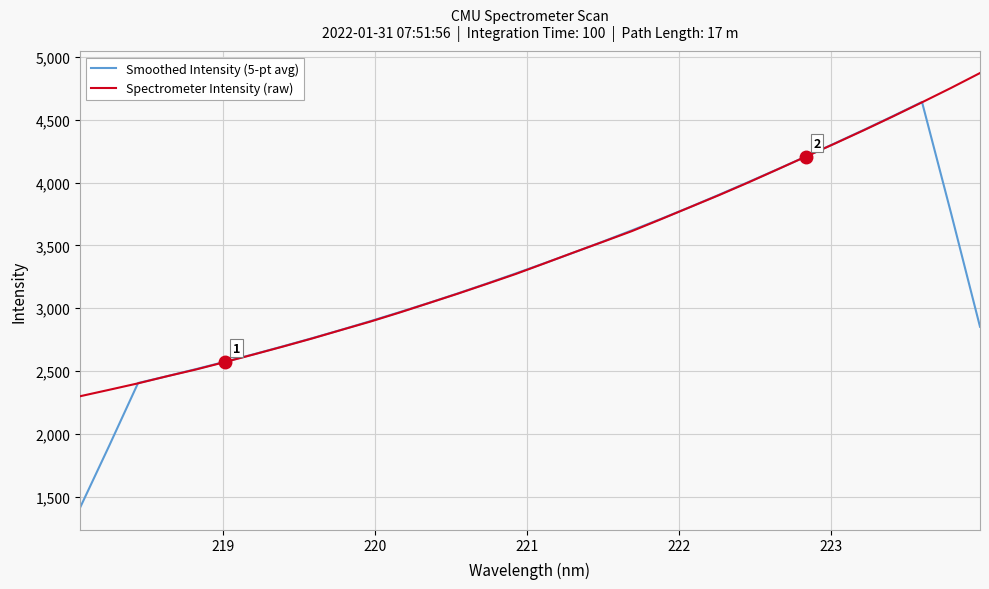

What is the minimum value for Smoothed Intensity (5-pt avg)?

1410.6